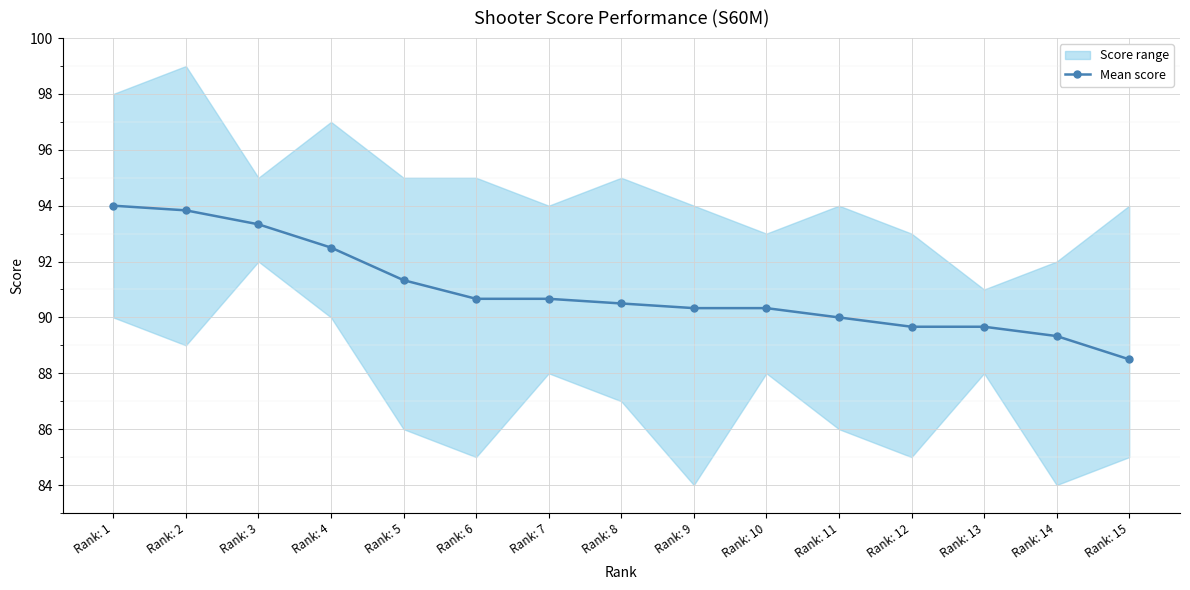

Reading right to left, extract all data points from this chart.

88.5	89.3	89.7	89.7	90.0	90.3	90.3	90.5	90.7	90.7	91.3	92.5	93.3	93.8	94.0